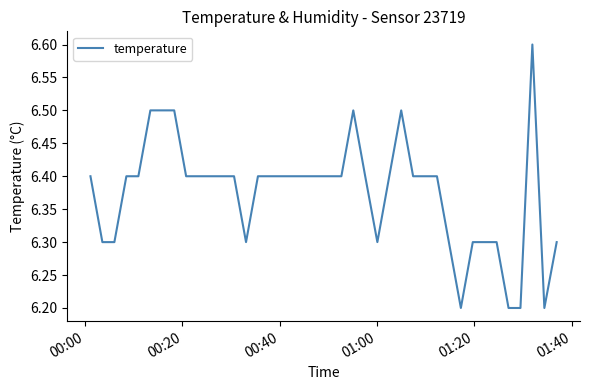

What is the difference between the maximum and minimum values?

0.4